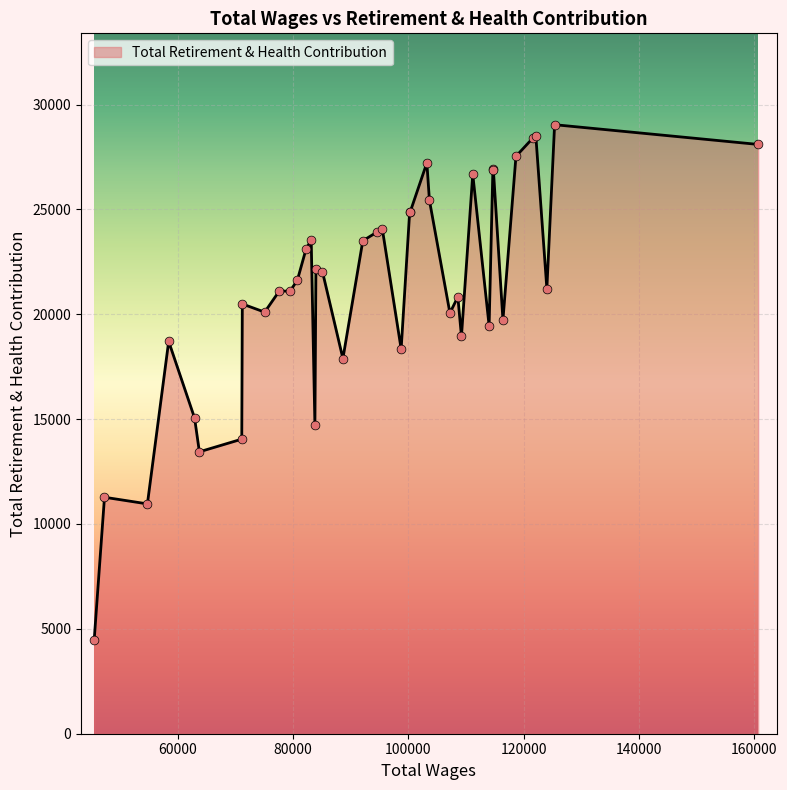

What is the difference between the maximum and minimum values?

24579